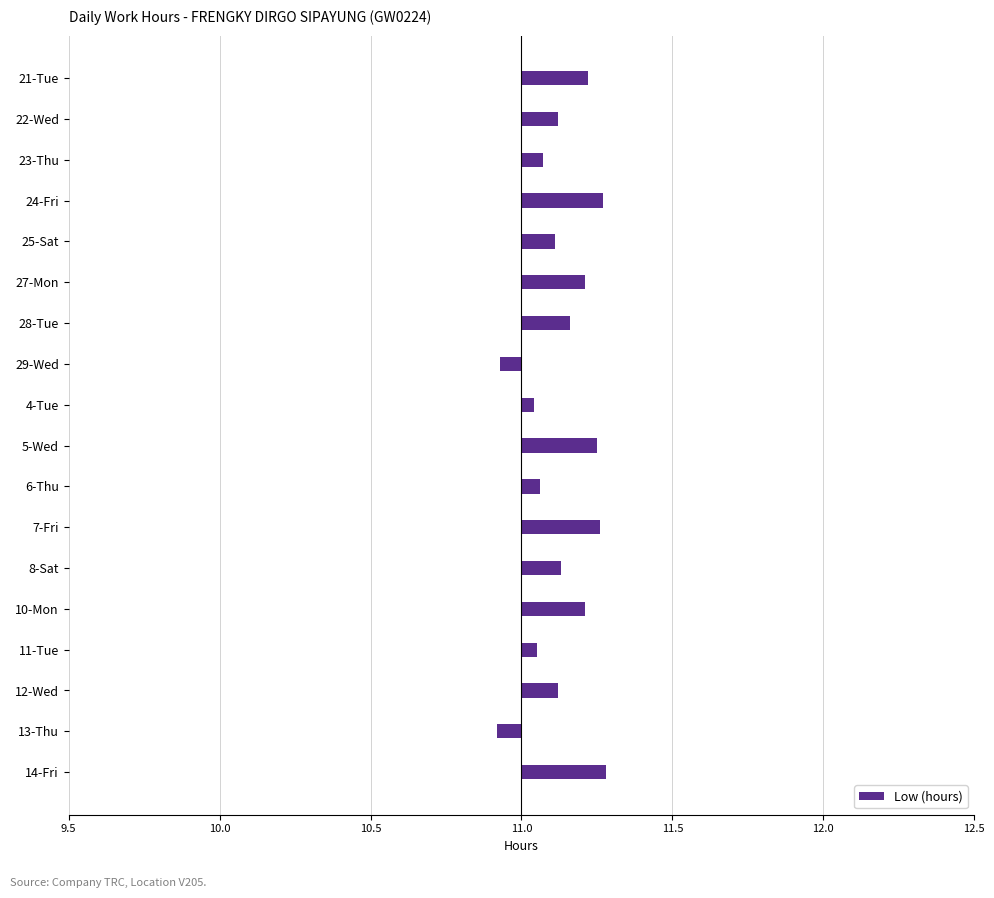

Does the chart contain any negative values?

Yes